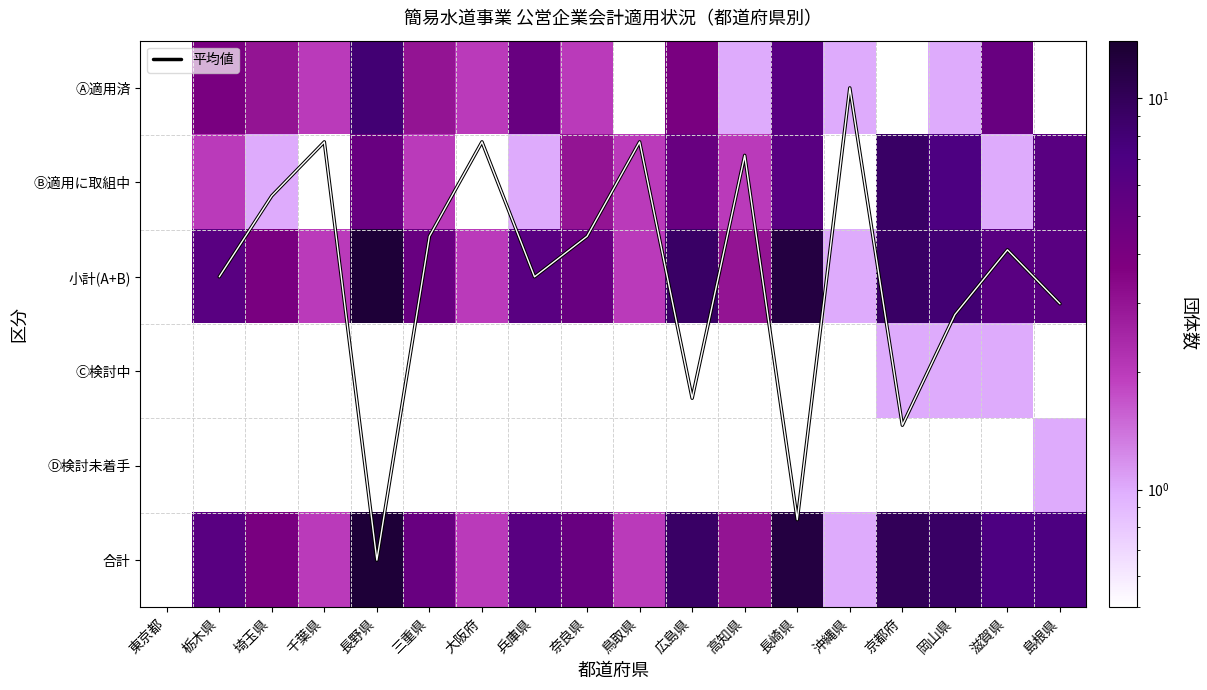

The 小計(A+B) series shows 1.0 at 鳥取県. True or false?

False